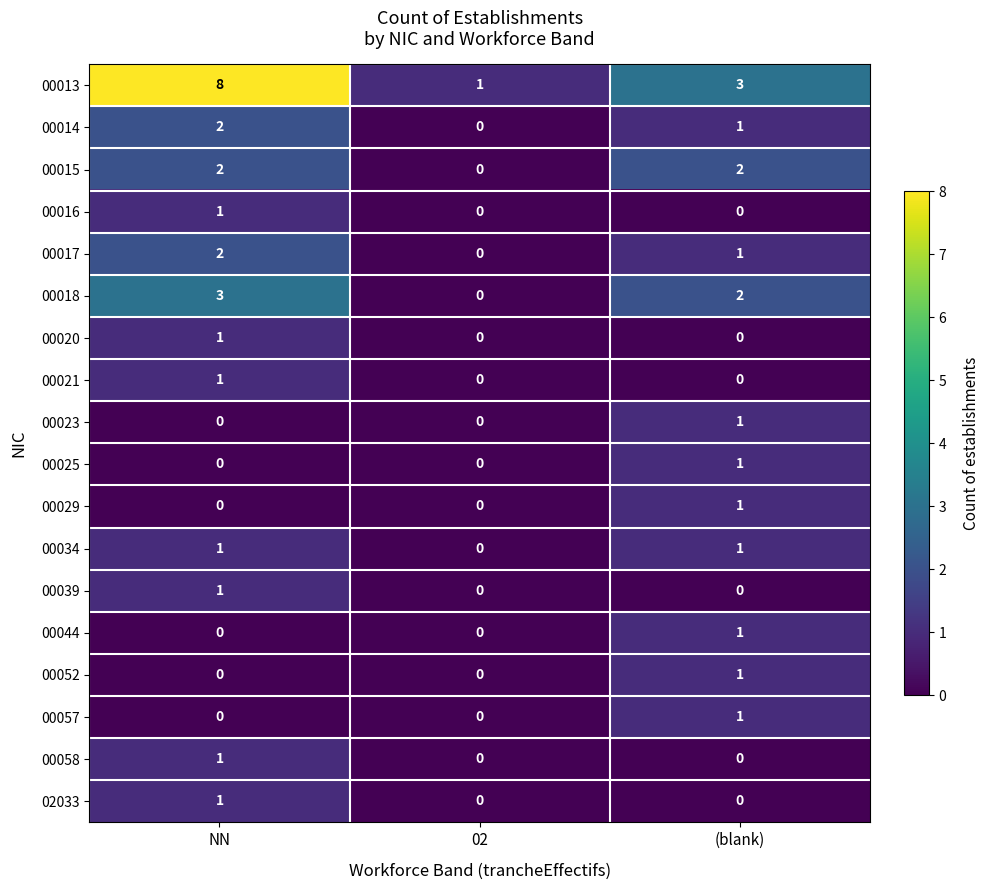

What is the greatest value displayed?

8